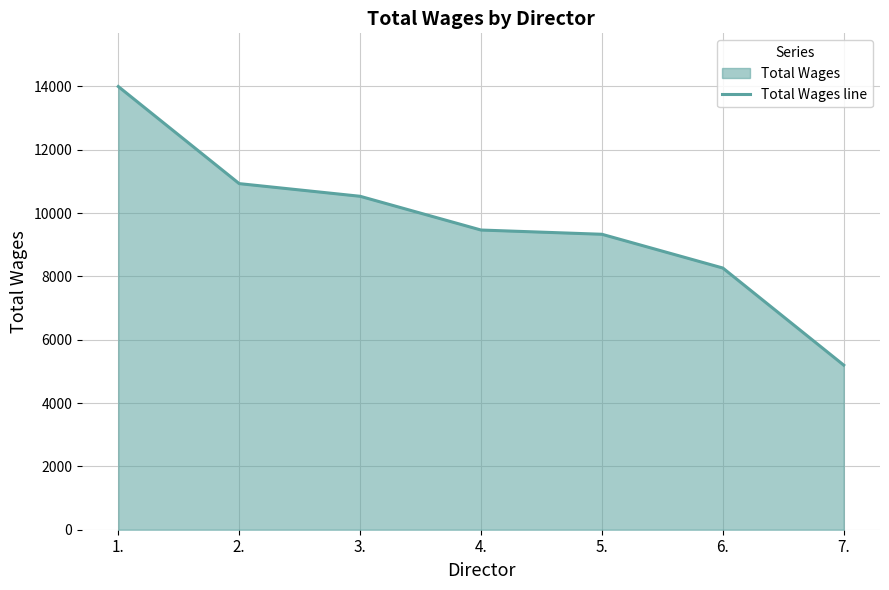

List the labels in order of value, largest first.

1., 2., 3., 4., 5., 6., 7.